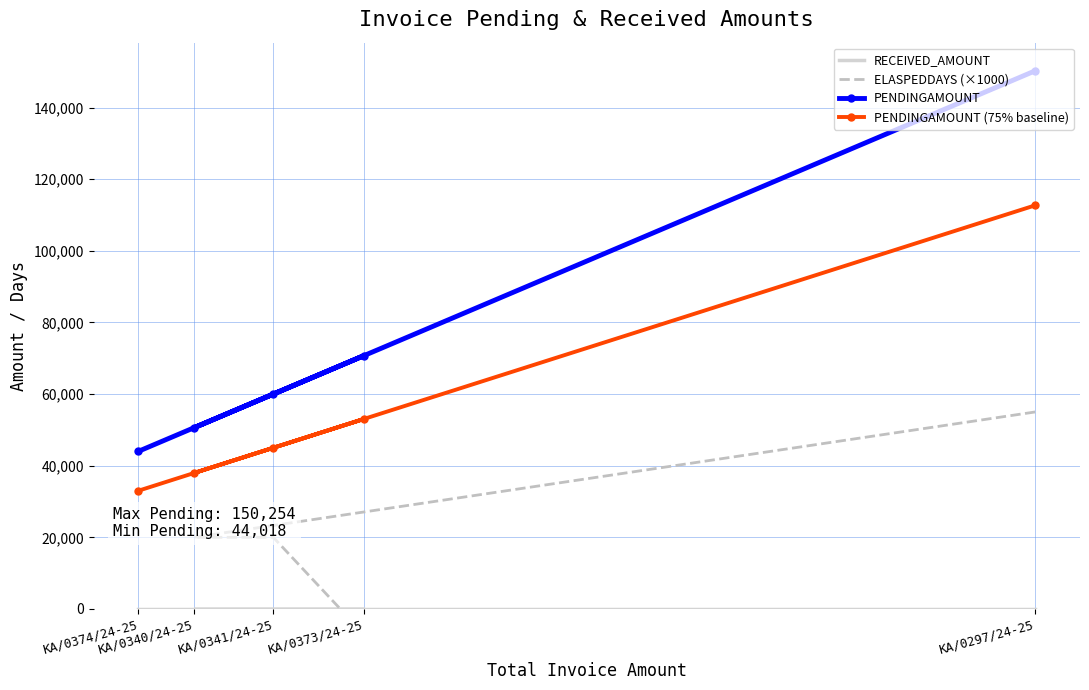

True or false: PENDINGAMOUNT (75% baseline) and RECEIVED_AMOUNT intersect in this chart.

False